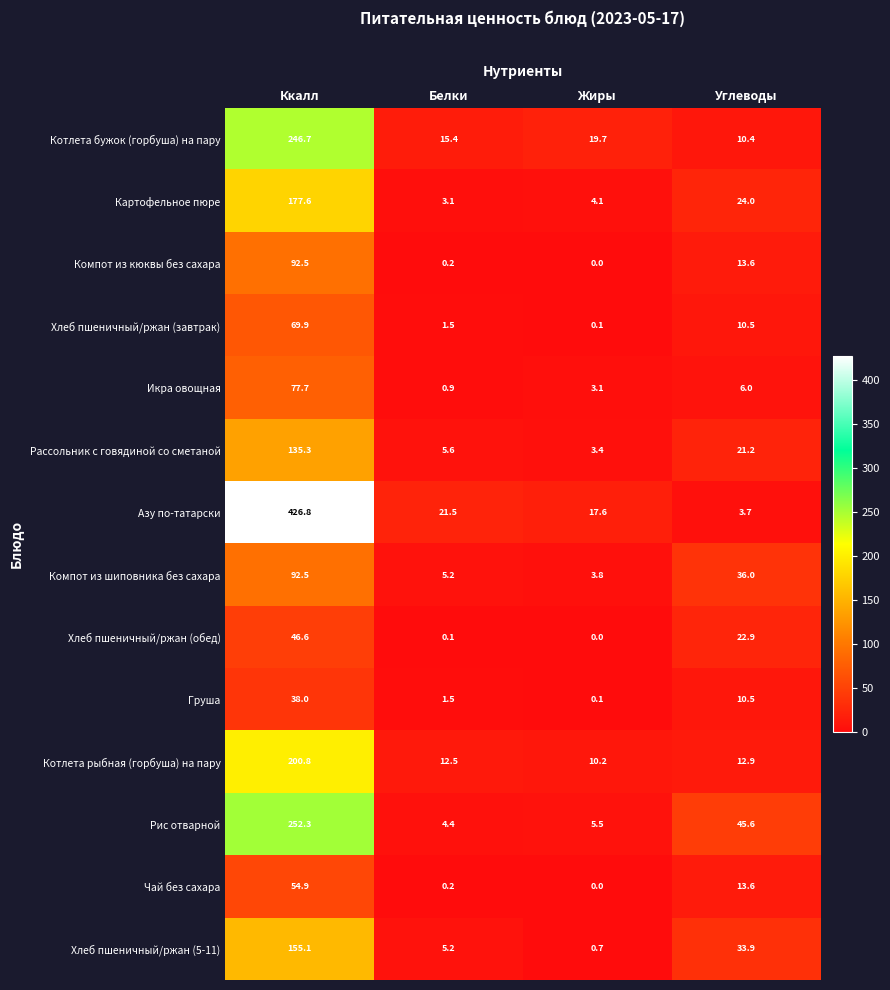

At which category does the chart reach its minimum across all series?

Жиры